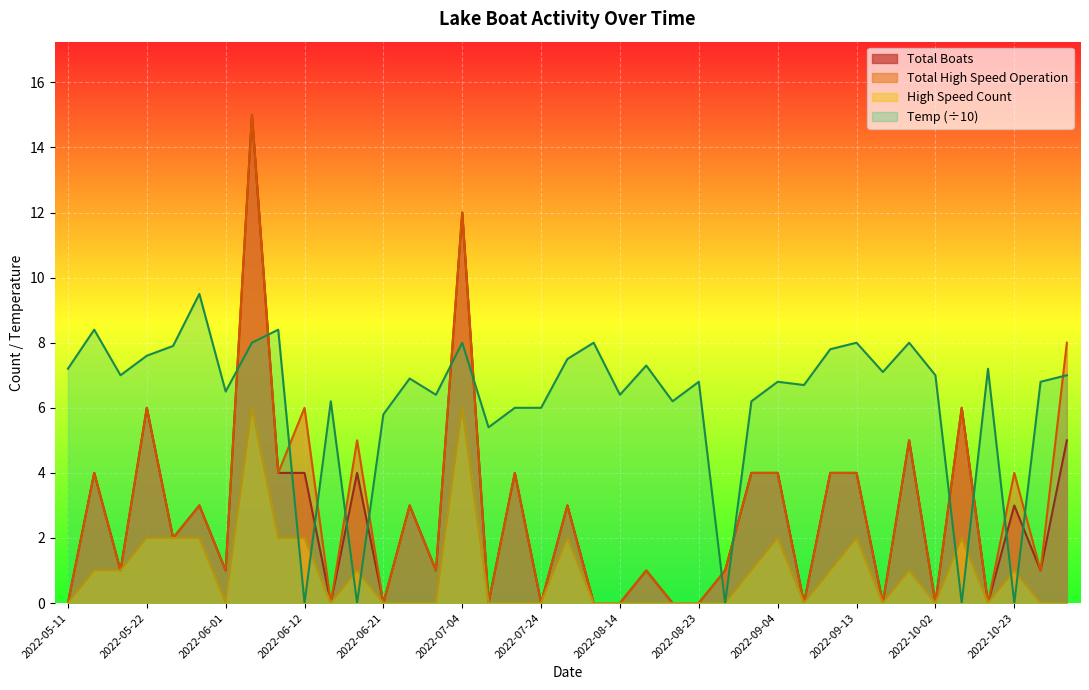

How many values in the Total High Speed Operation series exceed 2?

19